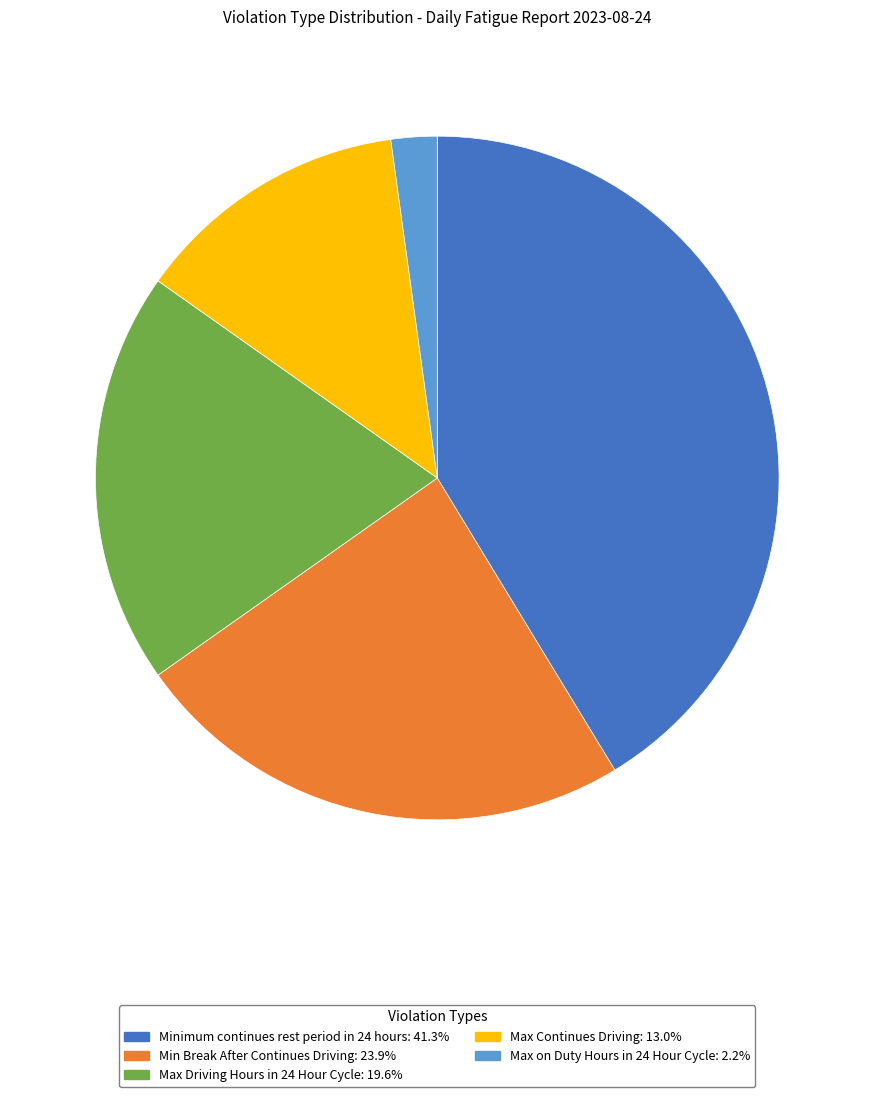

Rank the categories by value from lowest to highest.

Max on Duty Hours in 24 Hour Cycle, Max Continues Driving, Max Driving Hours in 24 Hour Cycle, Min Break After Continues Driving, Minimum continues rest period in 24 hours